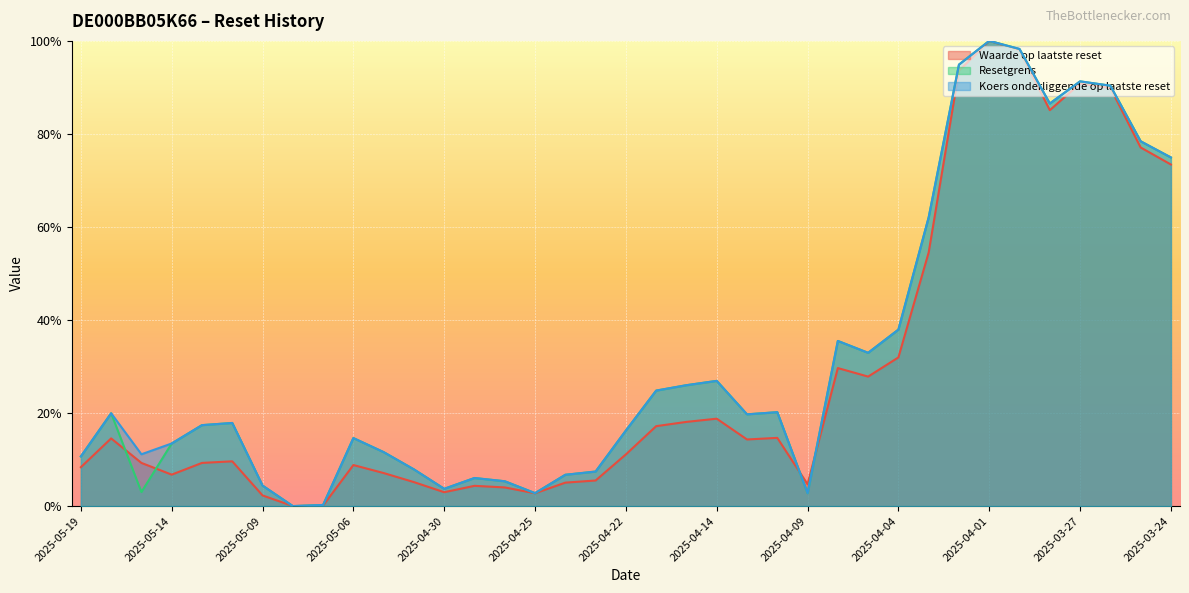

What is the difference between the second highest and minimum values in the Koers onderliggende op laatste reset series?

1.0